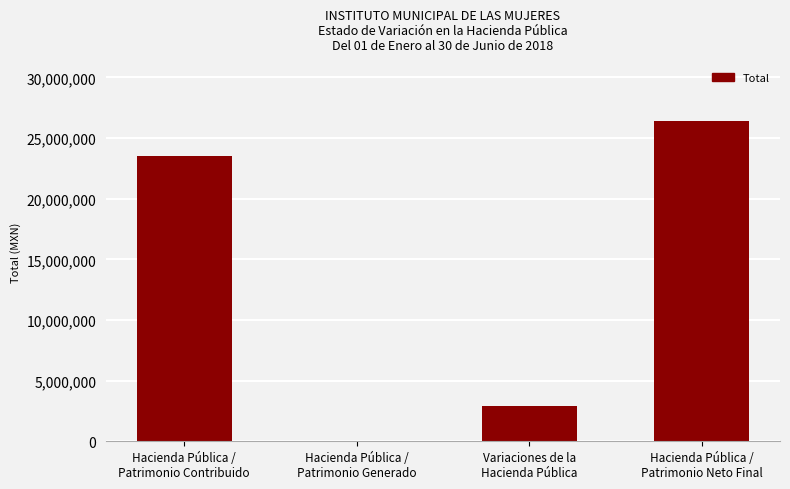

Read the value at Variaciones de la
Hacienda Pública.

2881918.3